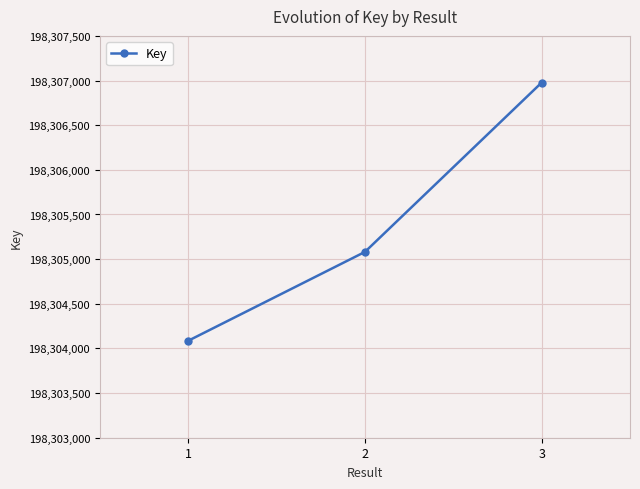

Rank the categories by value from lowest to highest.

1, 2, 3